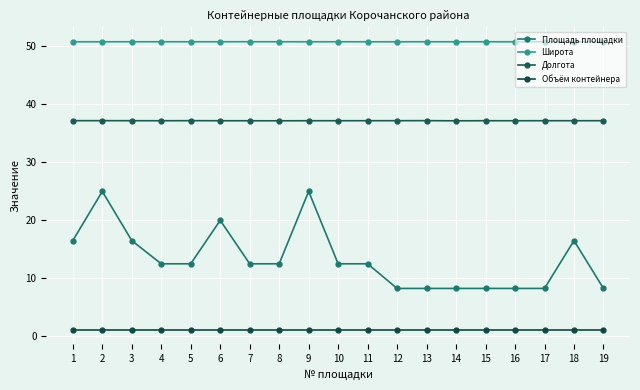

Rank the series at 12 from lowest to highest value.

Объём контейнера, Площадь площадки, Долгота, Широта